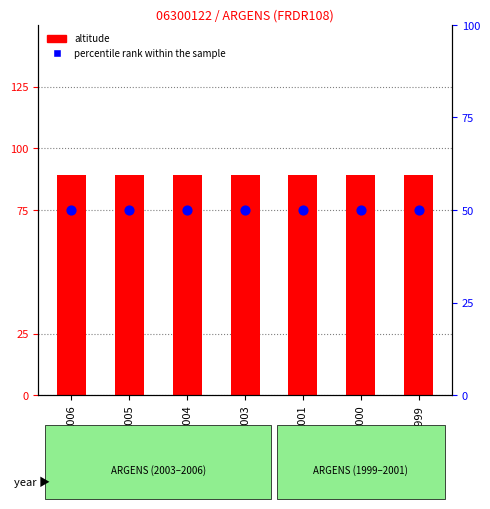

Is the value of altitude at 1999 greater than the value of percentile rank within the sample at 2005?

Yes